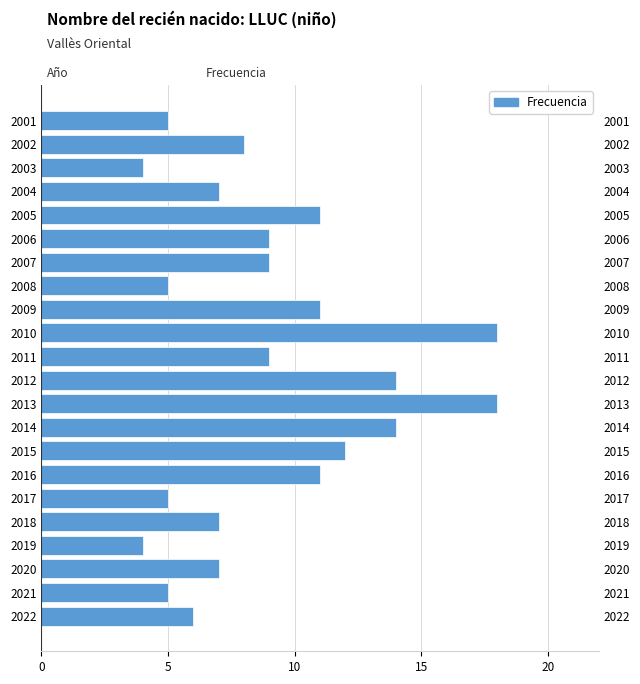

Is it true that the value at 2021 is 1?

False